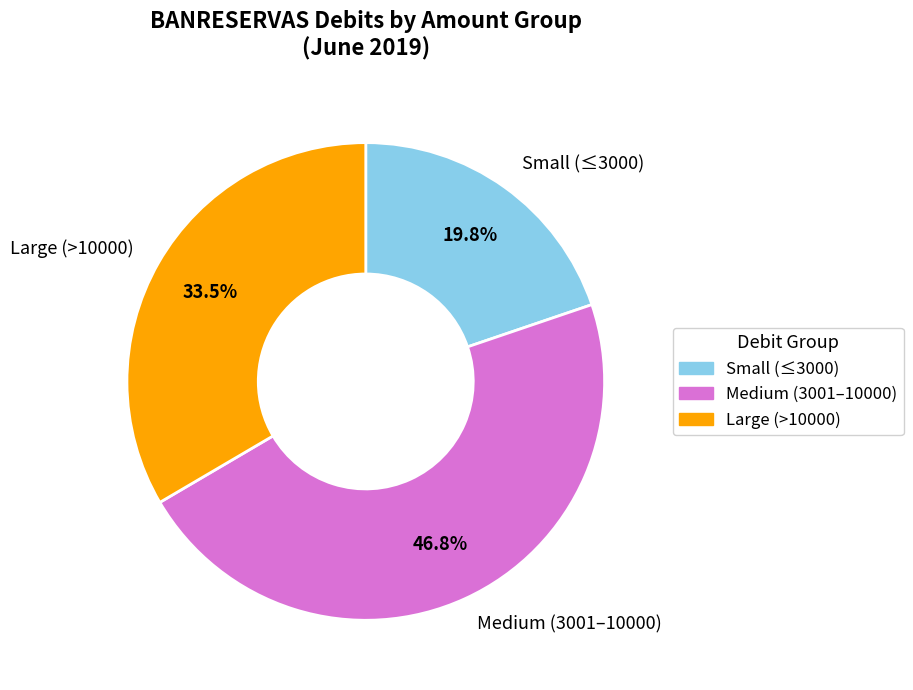

To the nearest percent, what is the average slice percentage?

33%